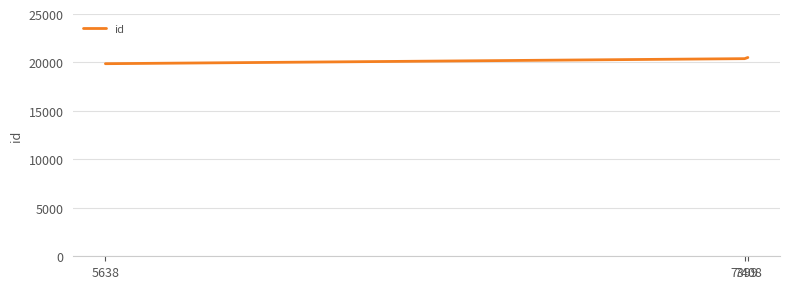

How many values are below 20392?

1